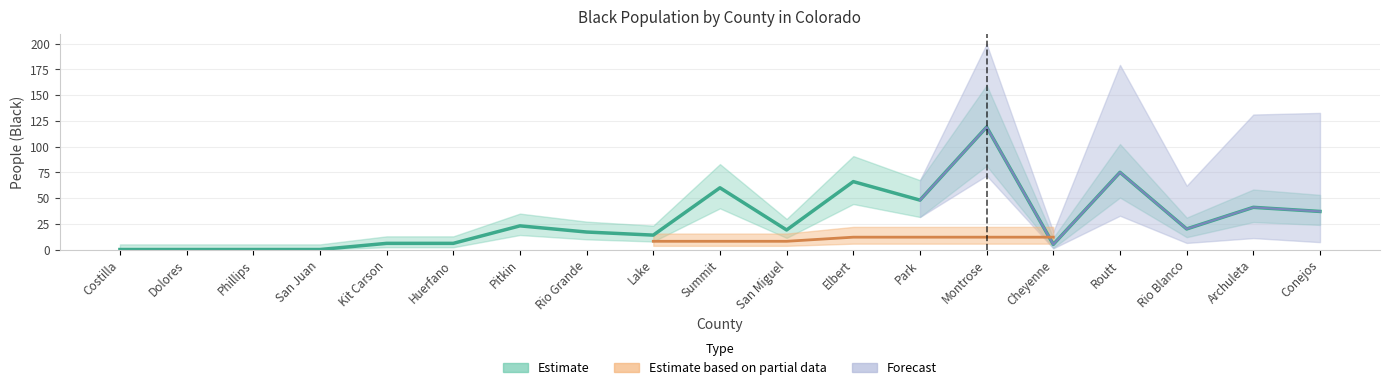

List the labels in order of value, largest first.

Montrose, Routt, Elbert, Summit, Park, Archuleta, Conejos, Pitkin, Rio Blanco, San Miguel, Rio Grande, Lake, Kit Carson, Huerfano, Cheyenne, Costilla, Dolores, Phillips, San Juan